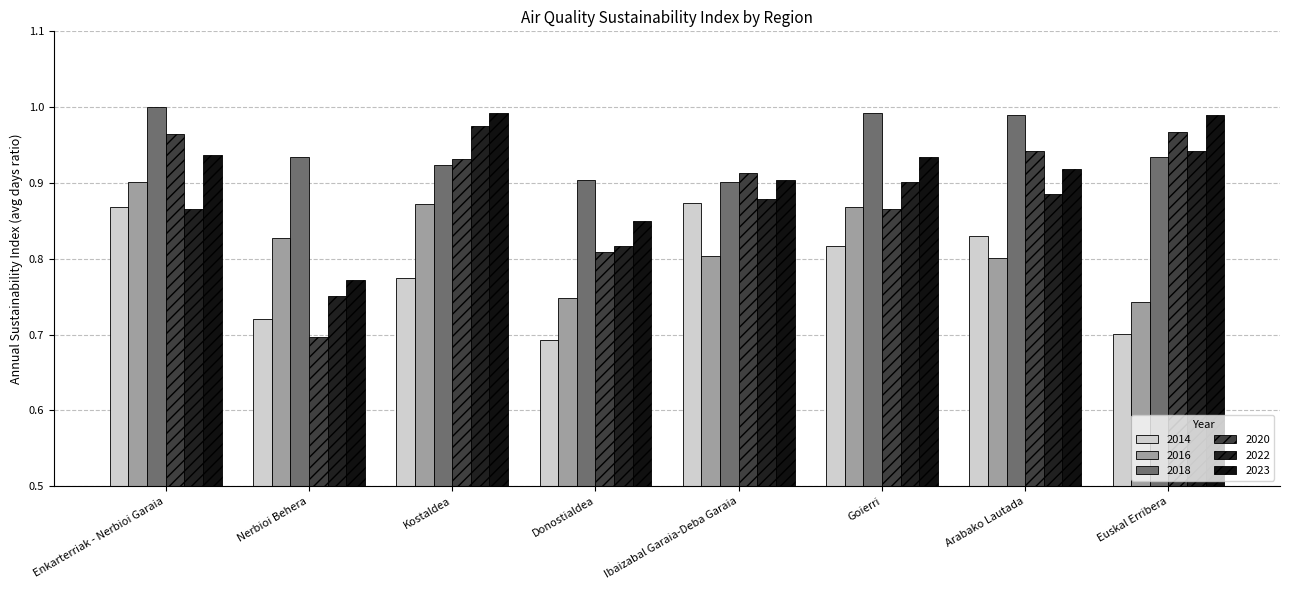

What is the value of the 2016 bar at the 6th from the left?

0.9